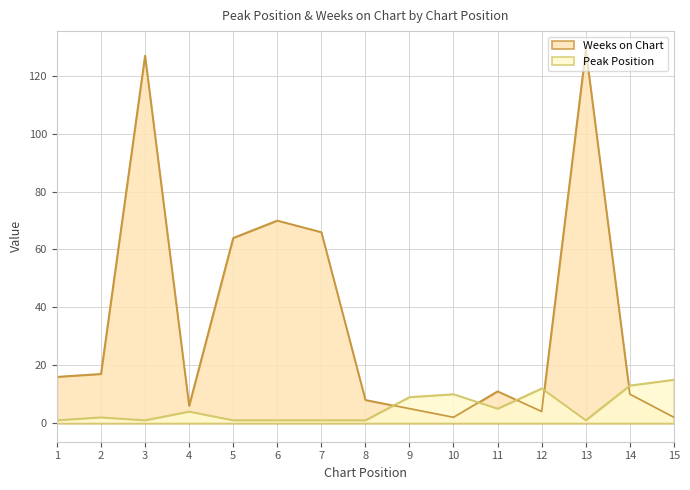

Which category has the lowest value in the Weeks on Chart series?

10